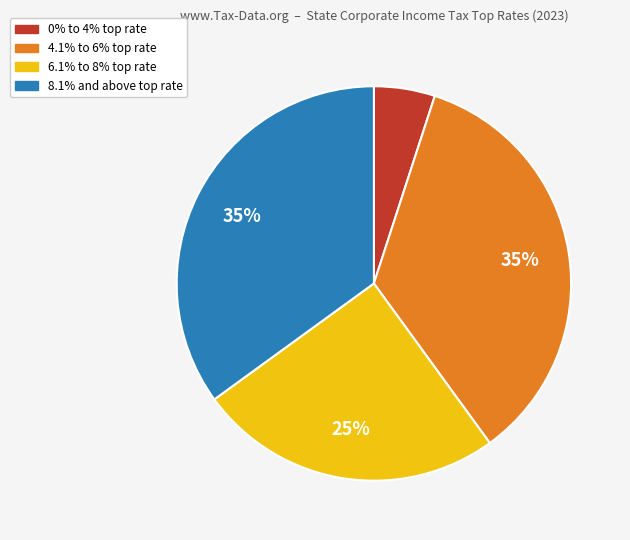

To the nearest percent, what is the average slice percentage?

25%